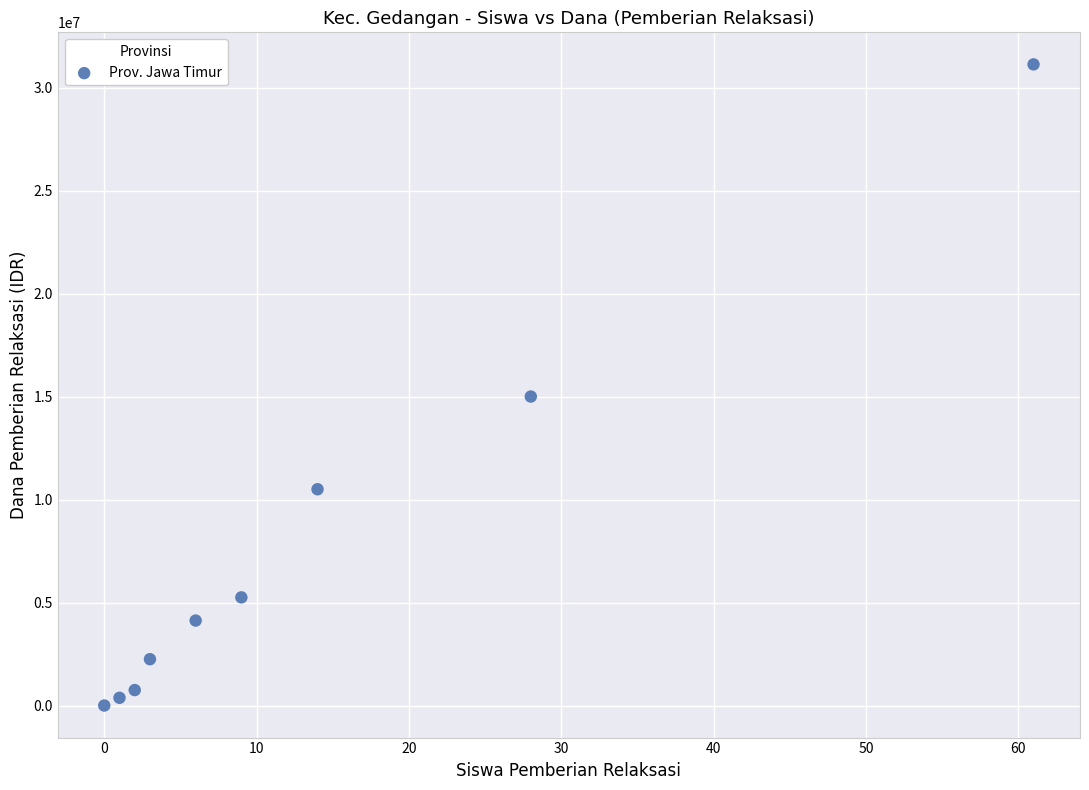

What Y value in the scatter plot is closest to 15562500?

15000000